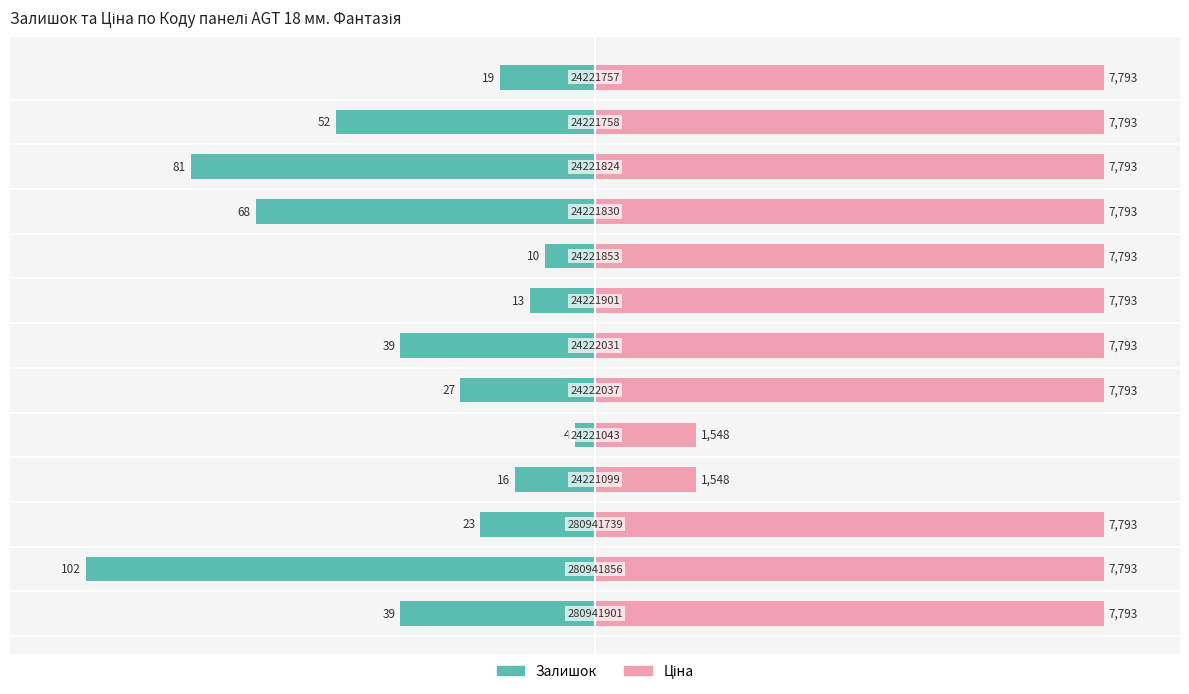

Which series has the largest total across all categories?

Ціна